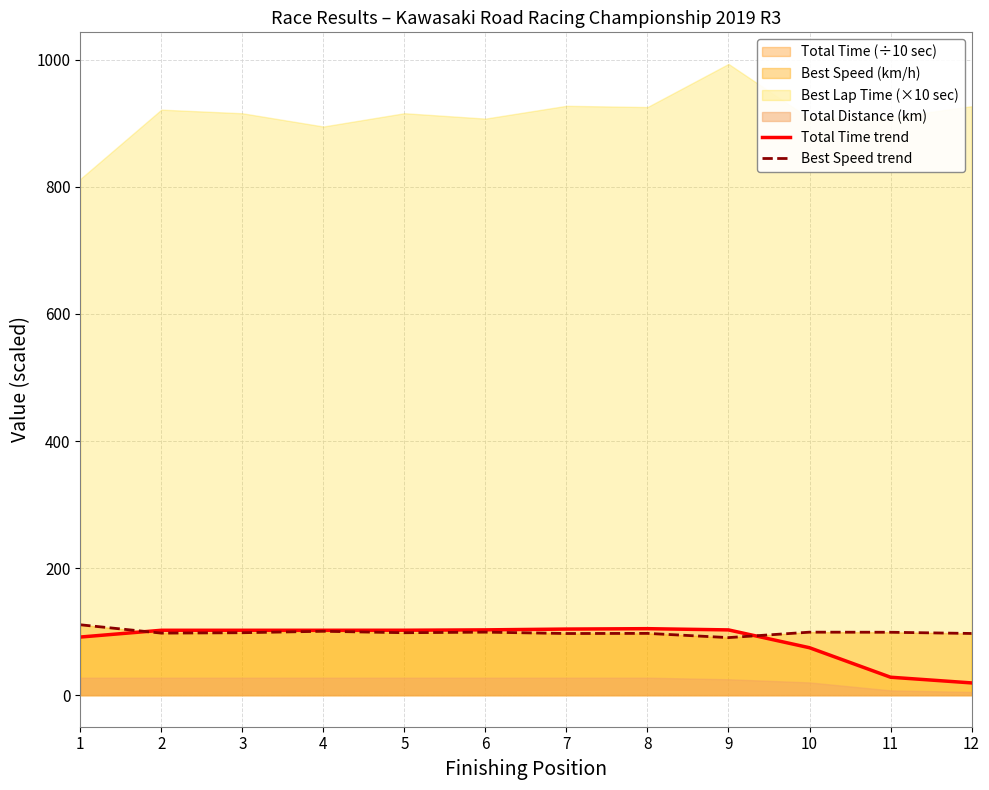

Rank the categories by Total Time trend value from lowest to highest.

12, 11, 10, 1, 2, 3, 4, 5, 9, 6, 7, 8